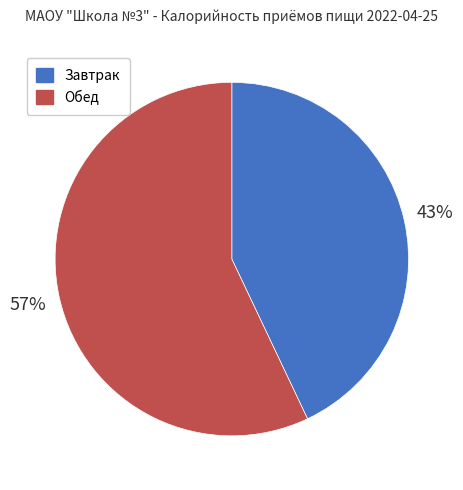

Does any single category account for the majority?

Yes